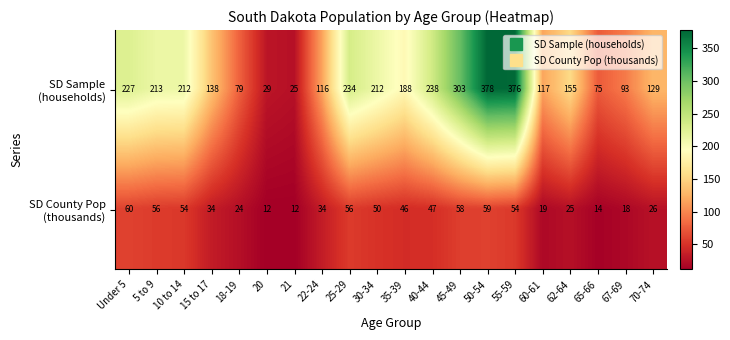

At how many categories does at least one series exceed 43?

18